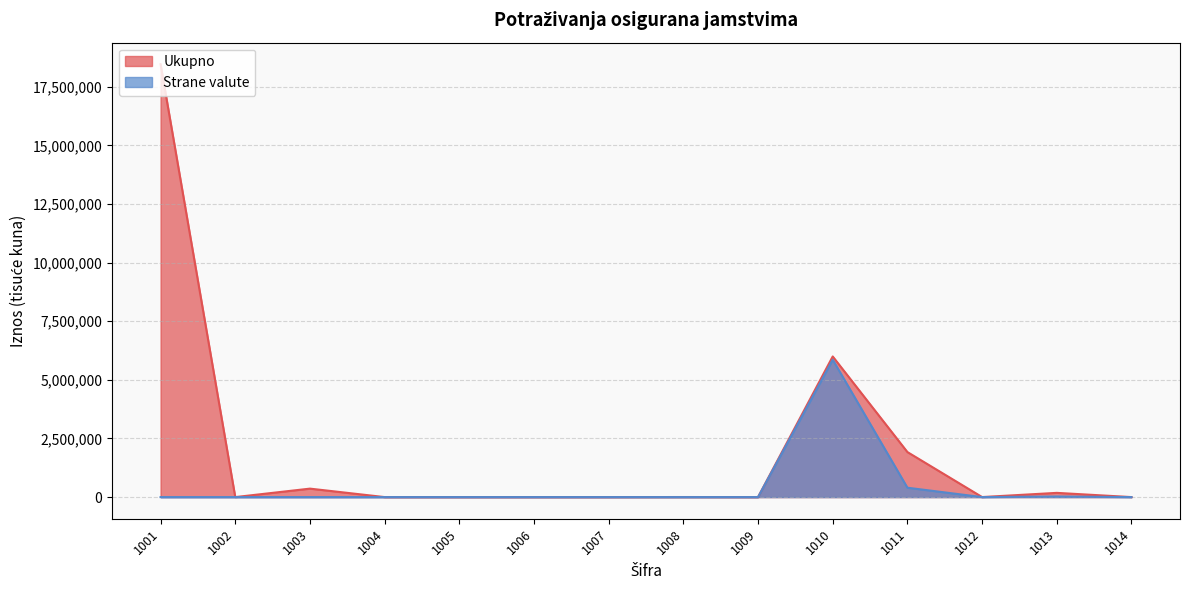

Reading left to right, what are all the values shown in this chart?

Ukupno: 1001=18457786	1002=0	1003=360733	1004=0	1005=0	1006=0	1007=0	1008=2500	1009=0	1010=5995801	1011=1919626	1012=1438	1013=180035	1014=0
Strane valute: 1001=0	1002=0	1003=0	1004=0	1005=0	1006=0	1007=0	1008=0	1009=0	1010=5857244	1011=399844	1012=0	1013=24700	1014=0